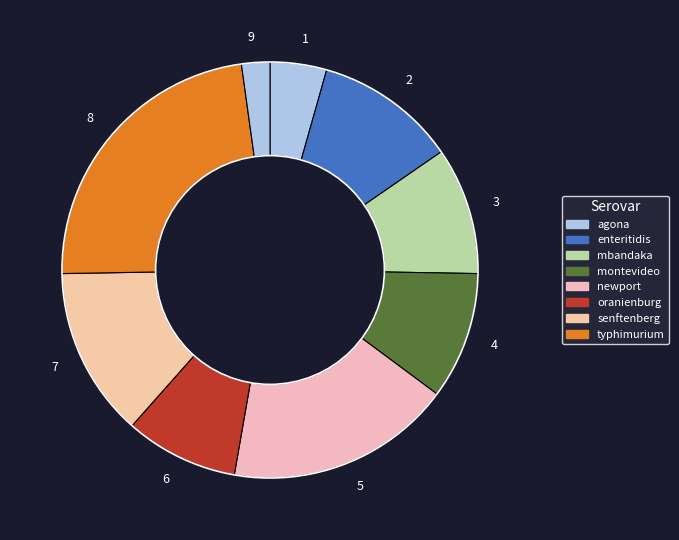

Is 4 the majority of the pie?

No